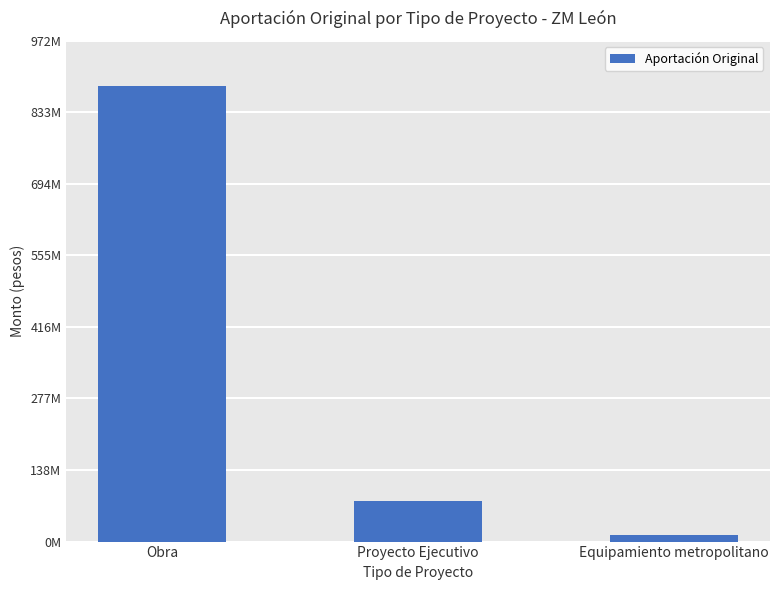

Where is the data nearest to the value 448000000?

Proyecto Ejecutivo